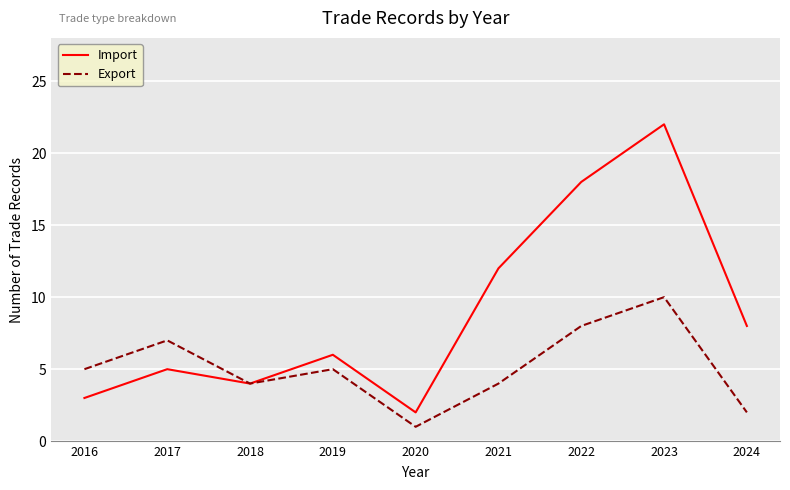

Rank the series by their maximum value, from highest to lowest.

Import, Export